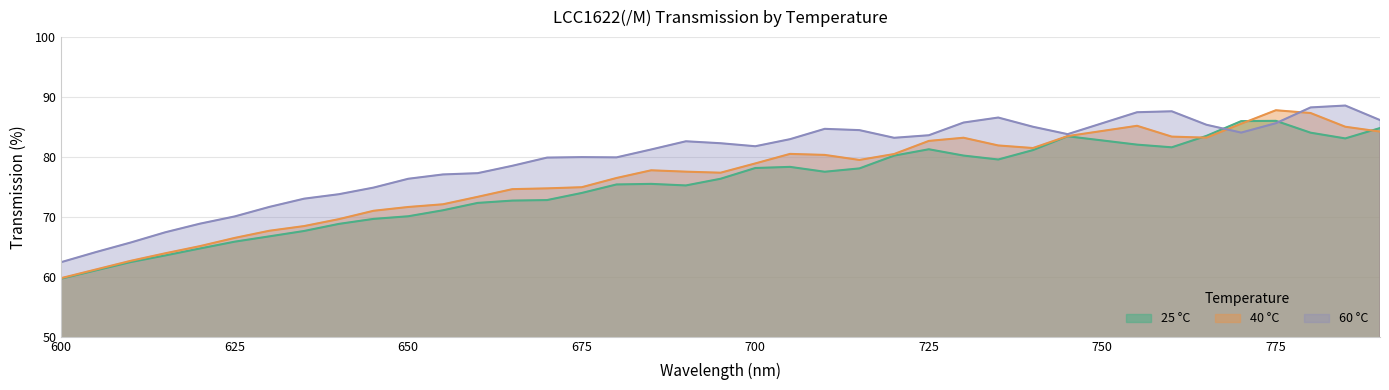

Between 620 and 685, which series saw the biggest shift?

40 °C